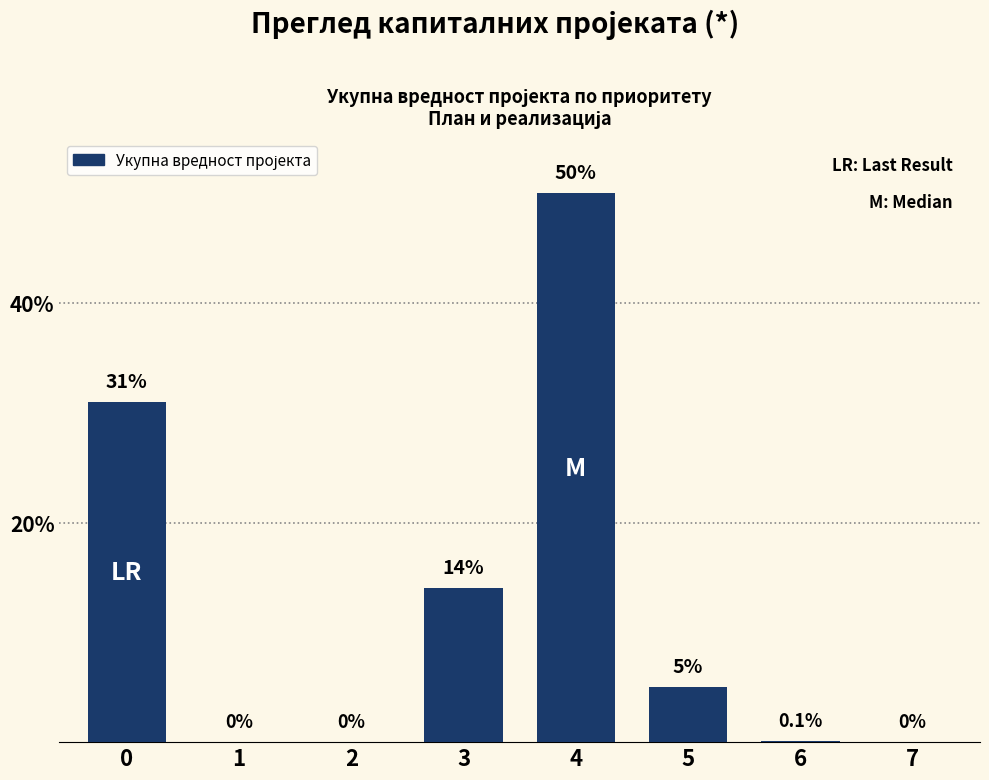

Approximately how many times larger is the value at 3 compared to 5?

2.8